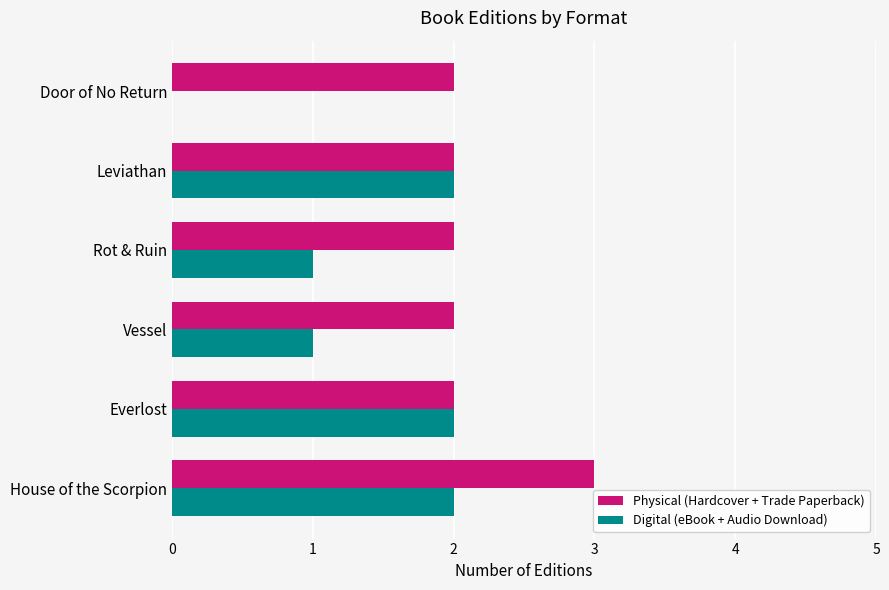

What is the greatest value displayed?

3